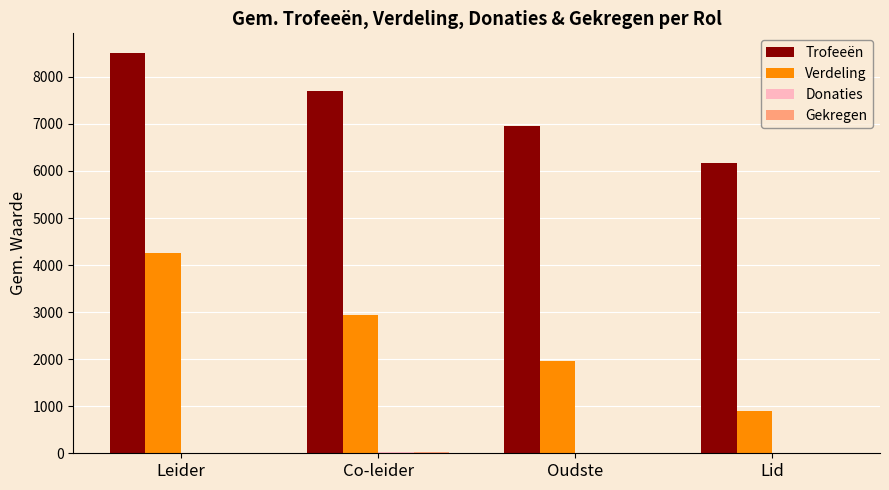

Are the bars horizontal?

No